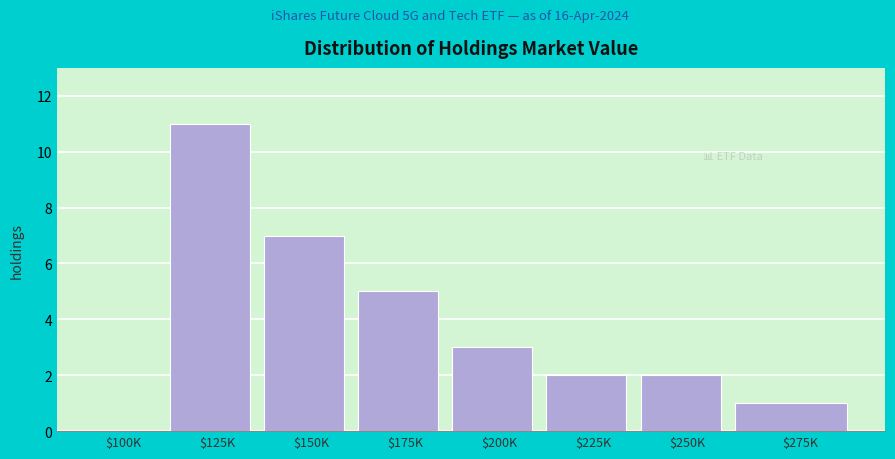

Is it true that the value at $125K is 11?

True